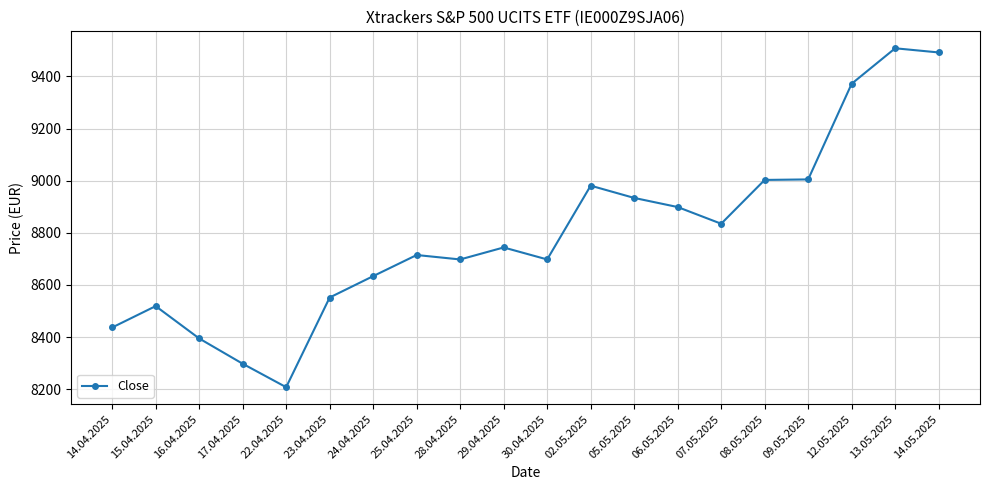

What is the label of the 18th point from the right?

16.04.2025